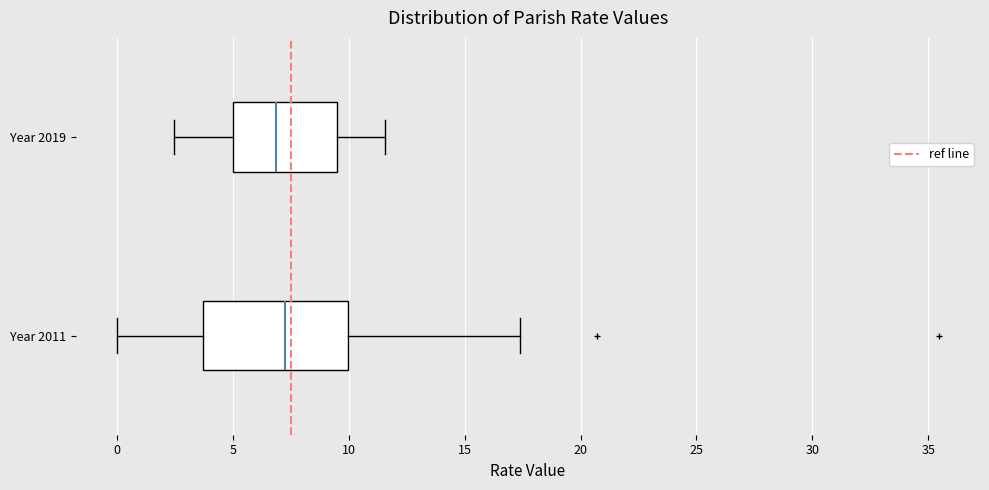

Reading bottom to top, read every box against the x-axis: the position of its median line, the range the box covers, and the ends of its whiskers. The values are not printed on the chart, so give them approximately, as read against the axis.

Year 2011: median 7.0, box 3.5 to 10.0, whiskers 0.0 to 17.5
Year 2019: median 7.0, box 5.0 to 9.5, whiskers 2.5 to 11.5